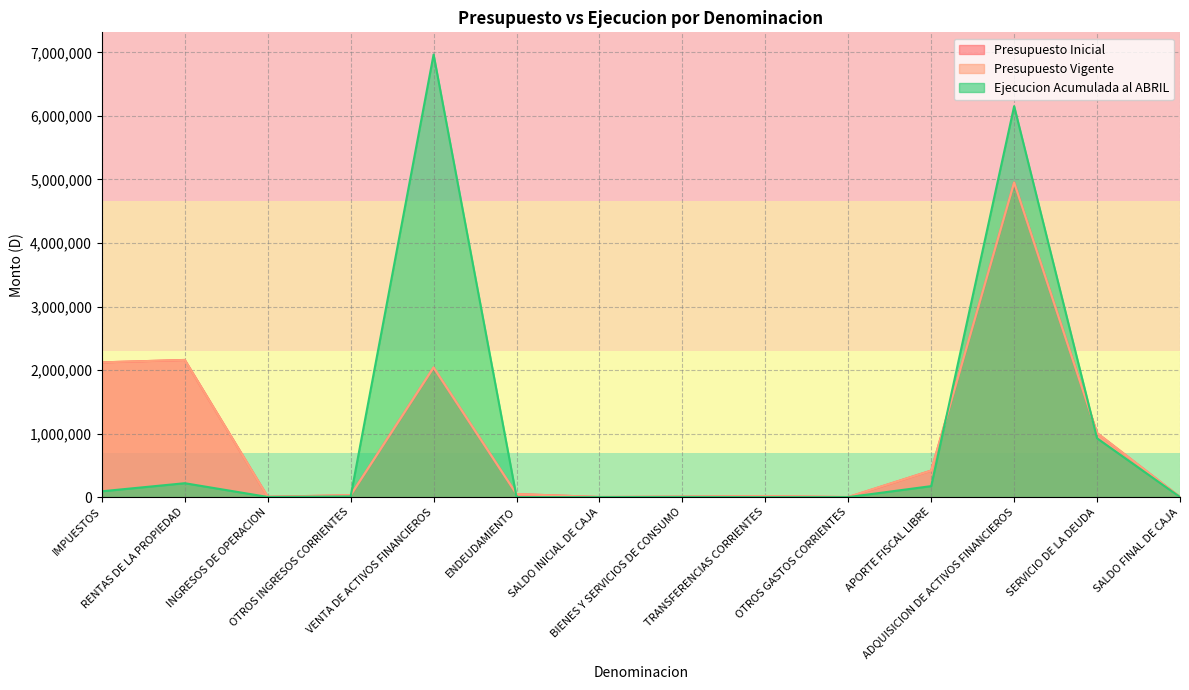

Reading left to right, list all the values displayed in this chart.

Presupuesto Inicial: 2121000	2159201	5259	30133	2038089	48000	2000	7613	15921	0	417500	4952894	1007754	2000
Presupuesto Vigente: 2121000	2159201	5259	30133	2041135	48000	2000	7613	15921	3046	417500	4952894	1007754	2000
Ejecucion Acumulada al ABRIL: 91617	218676	2295	11153	6968331	0	0	2249	0	10	172781	6154133	925681	0